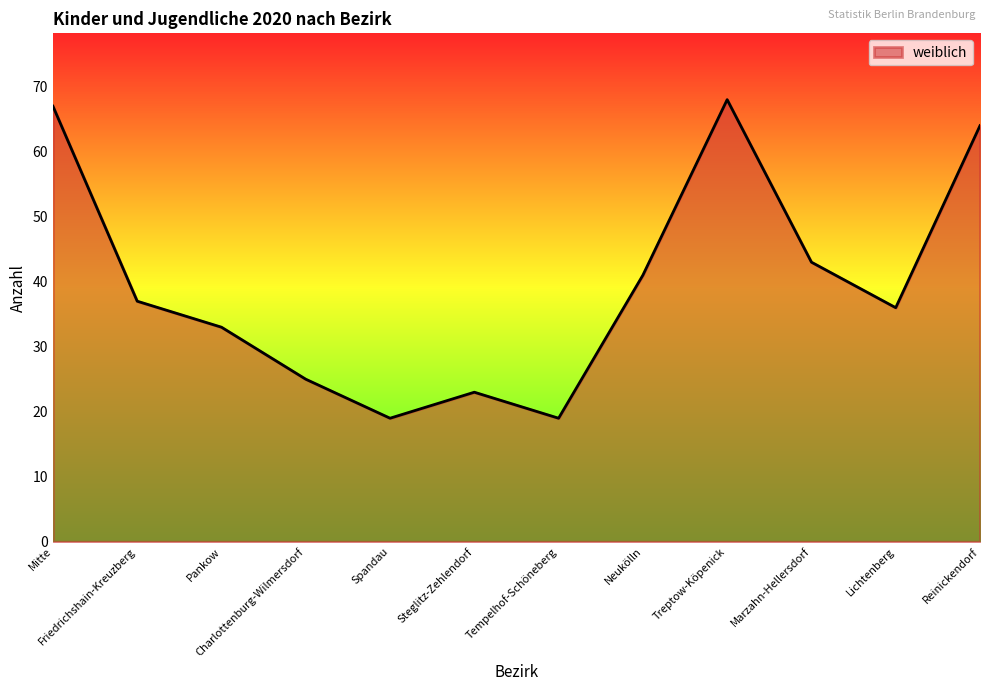

Which label corresponds to the largest value in the chart?

Treptow-Köpenick